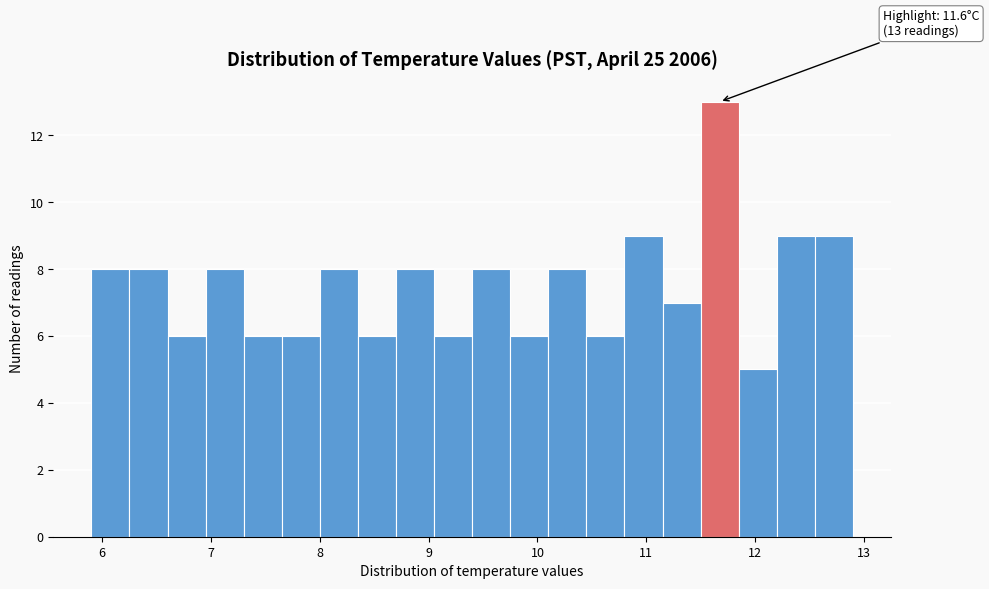

Read against the x-axis, roughly where is the centre of the tallest bar?

11.7